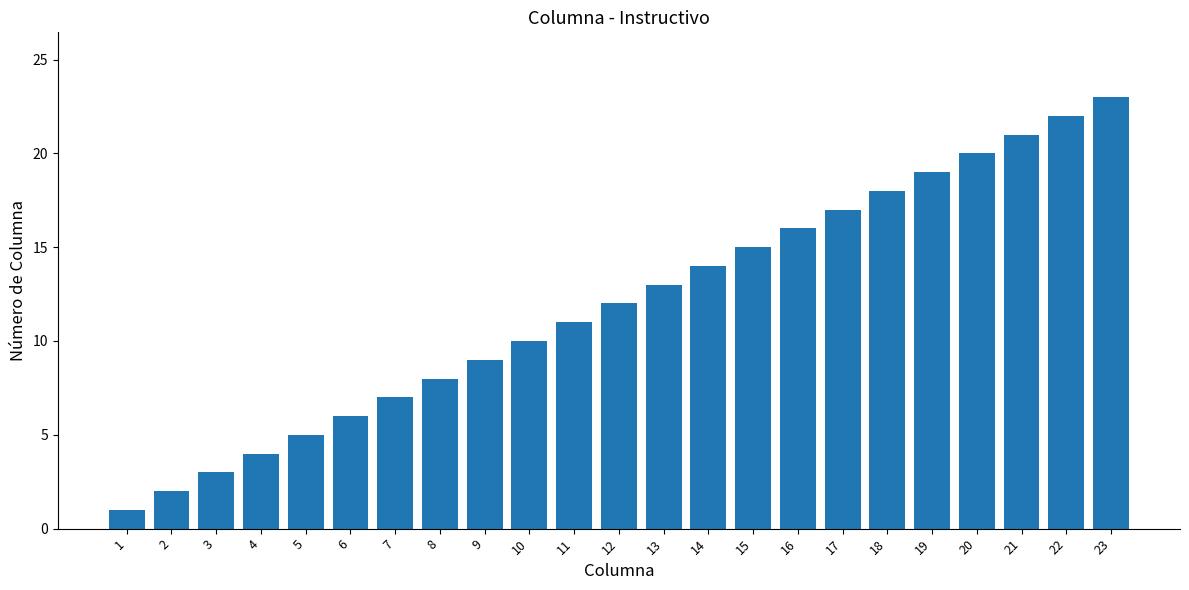

What is the change in value from 14 to 20?

+6